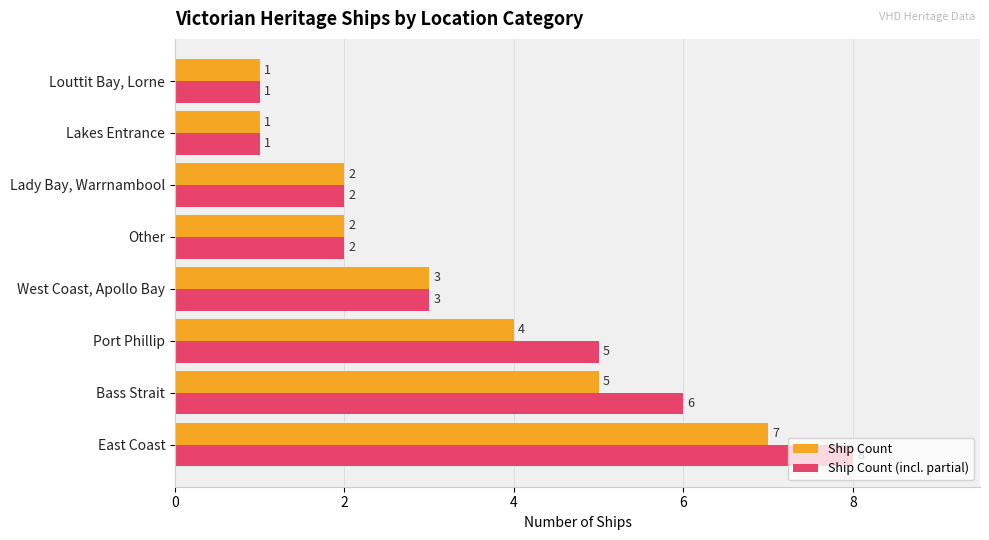

The Ship Count (incl. partial) series shows 8 at East Coast. True or false?

True